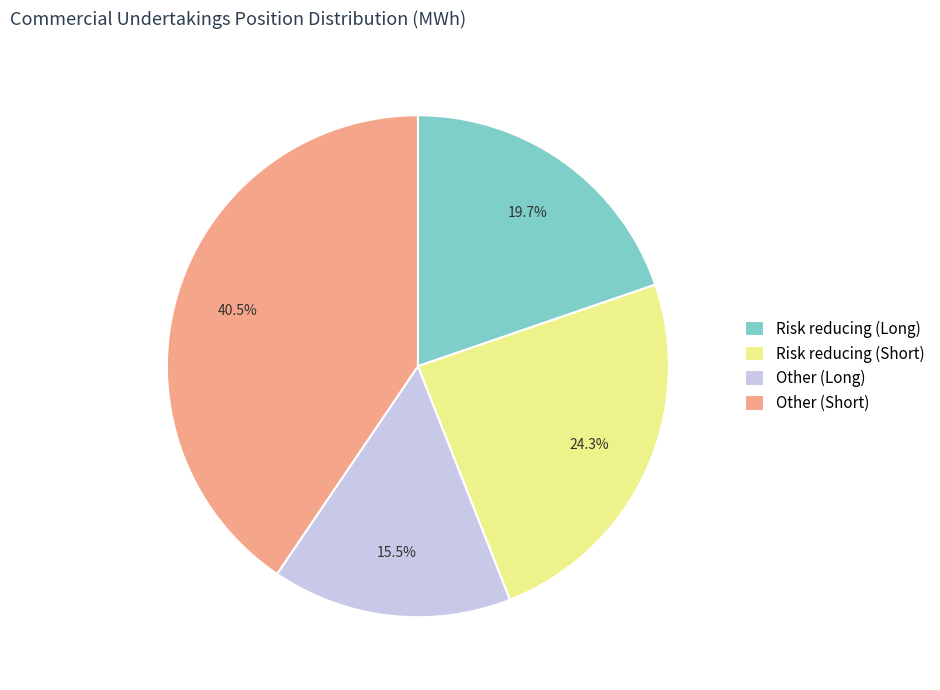

How much of the chart is everything except Risk reducing (Long)?

80.3%